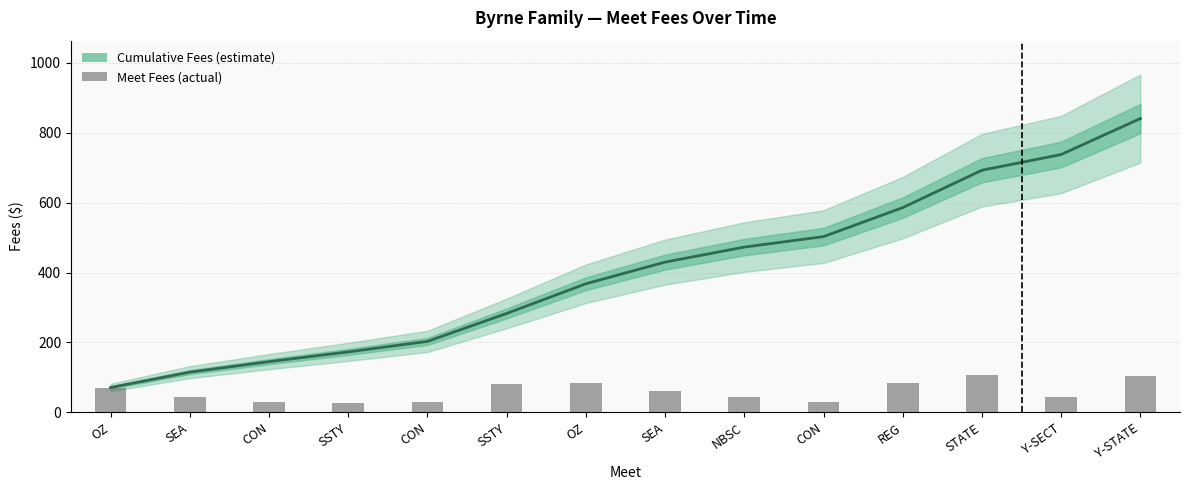

What is the label of the 9th bar from the right?

SSTY